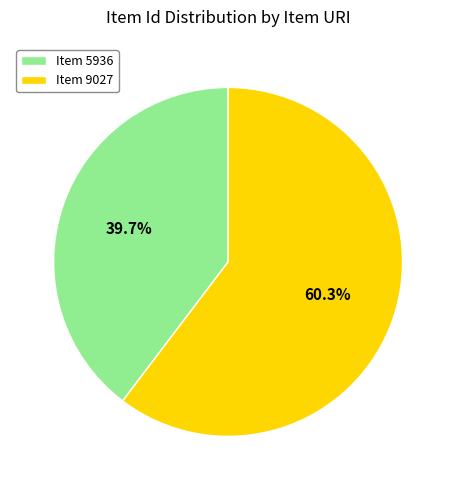

Is there any slice that represents more than half of the pie?

Yes